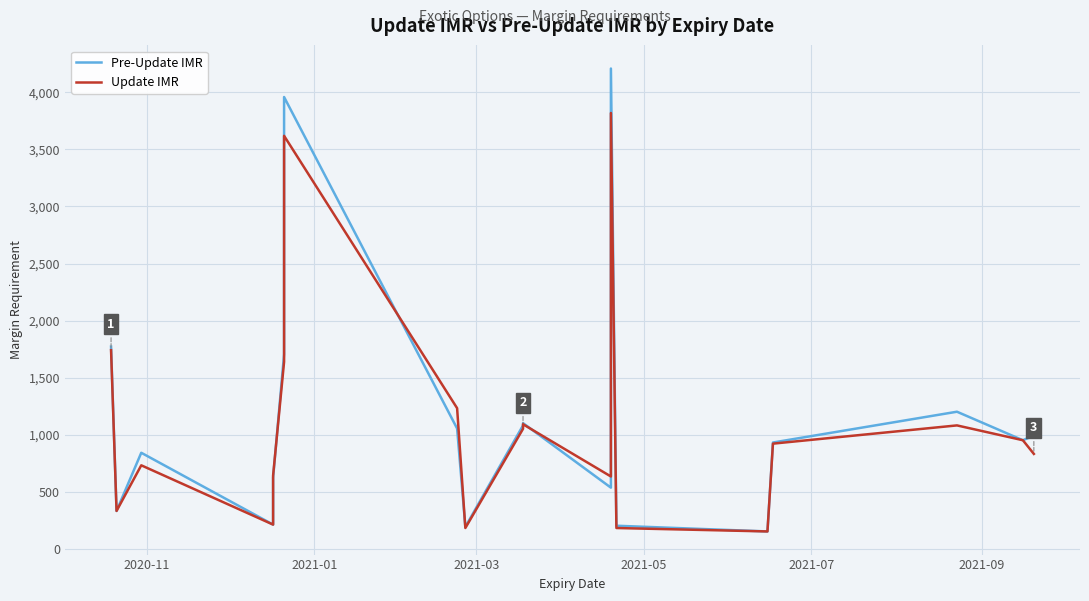

How many interior local valleys does the Update IMR series have?

5